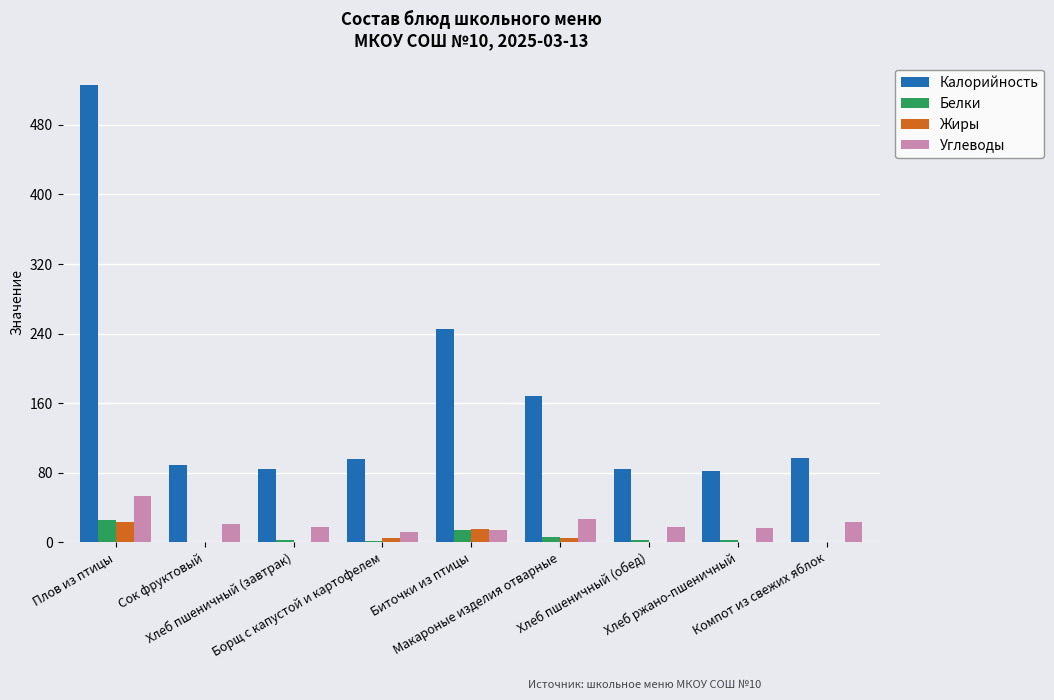

What is the total value across all series at Хлеб пшеничный (завтрак)?

105.1